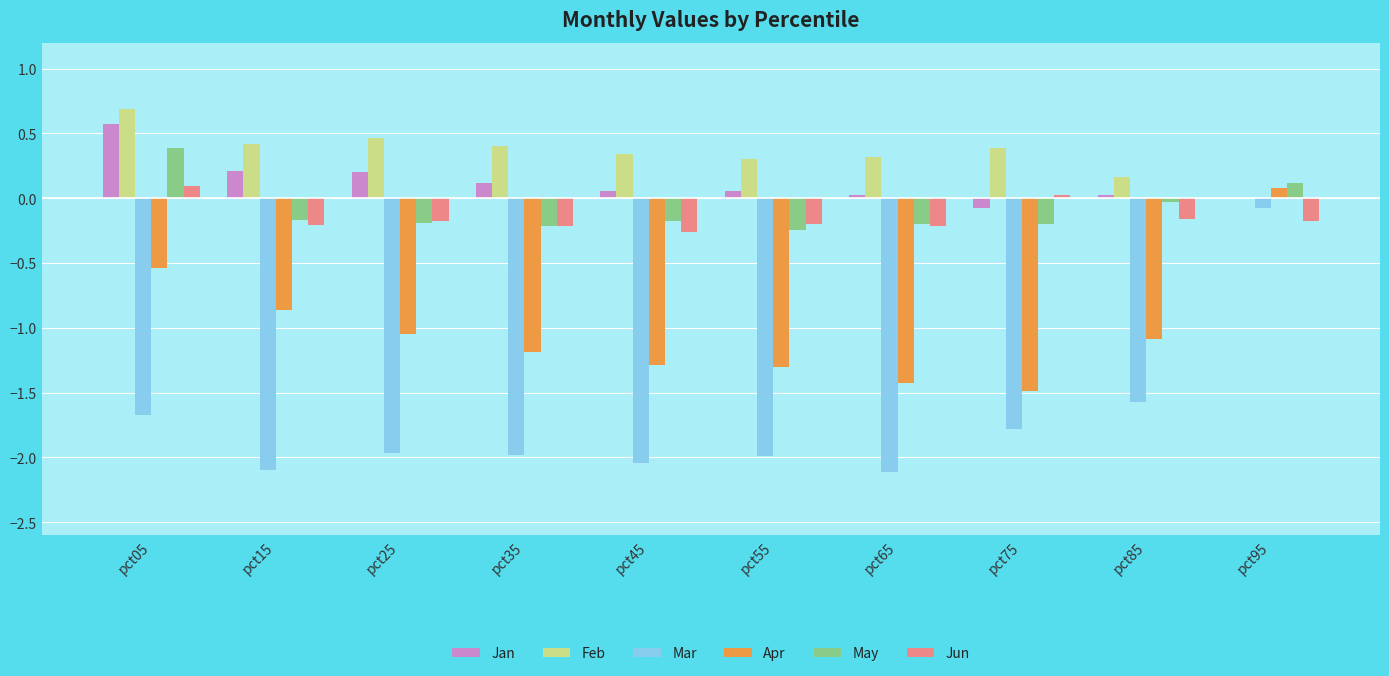

Is the value of May at pct95 greater than the value of Jun at pct25?

Yes